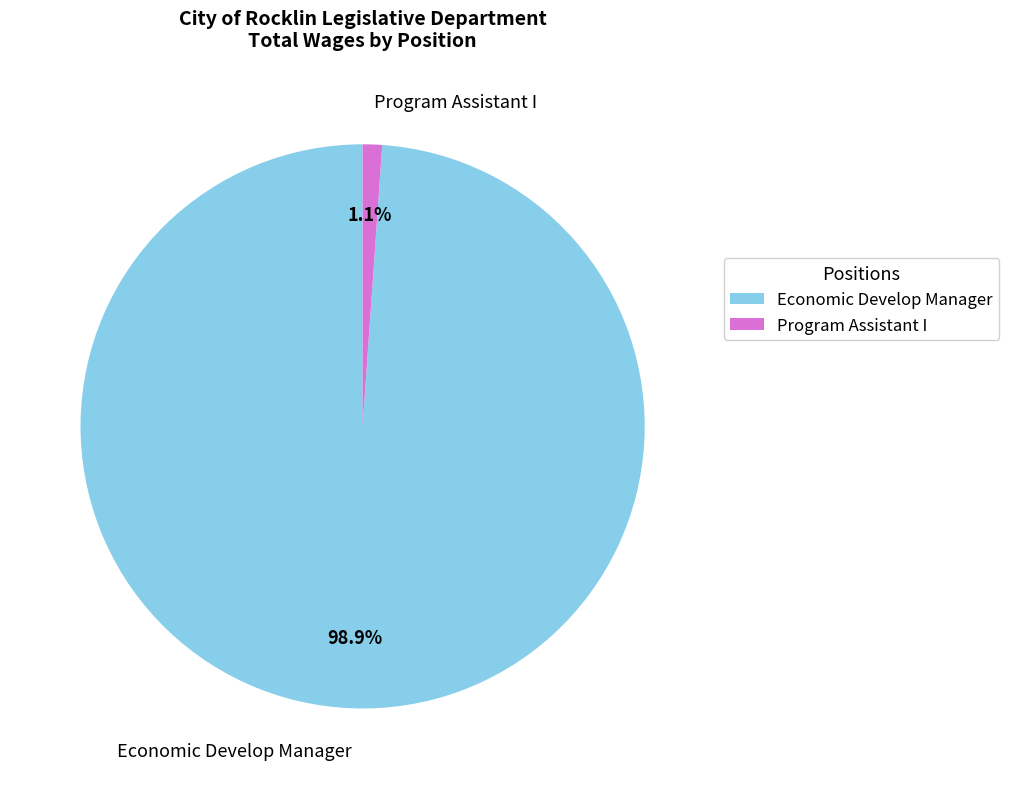

To the nearest percent, what is the difference between the Economic Develop Manager and Program Assistant I slice percentages?

98%